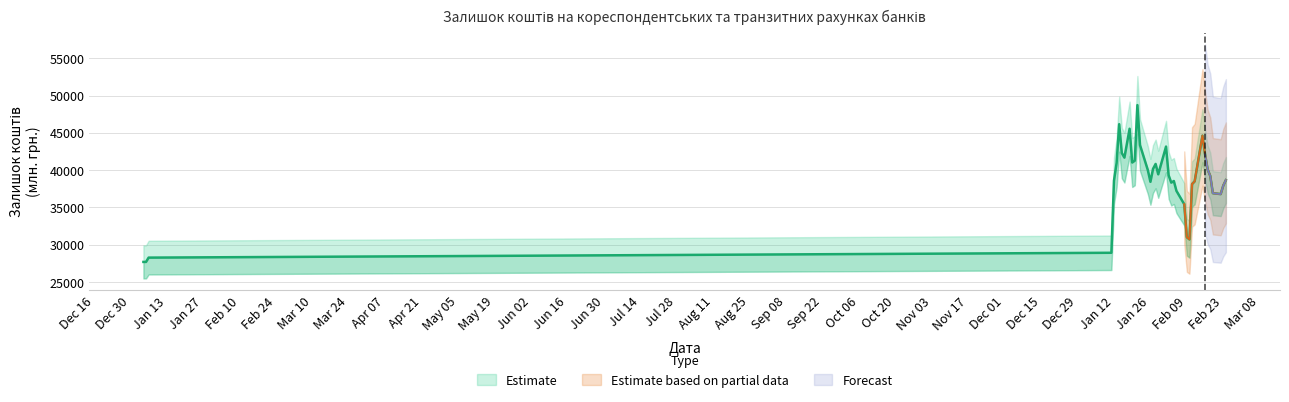

Which label corresponds to the smallest value in the chart?

2015-01-04